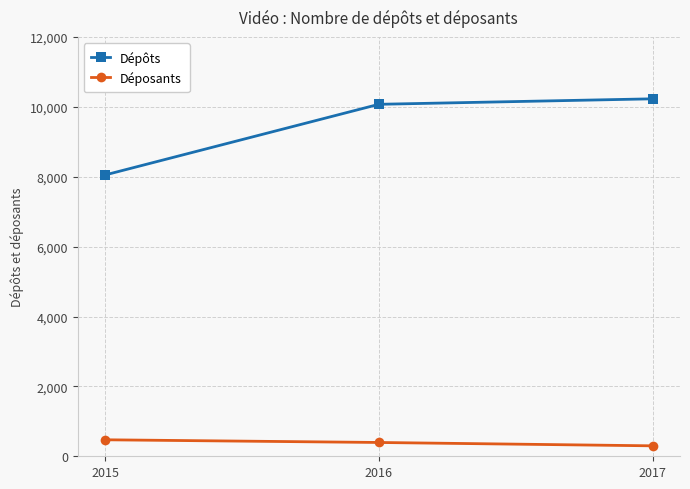

Rank the series by their average value, from lowest to highest.

Déposants, Dépôts